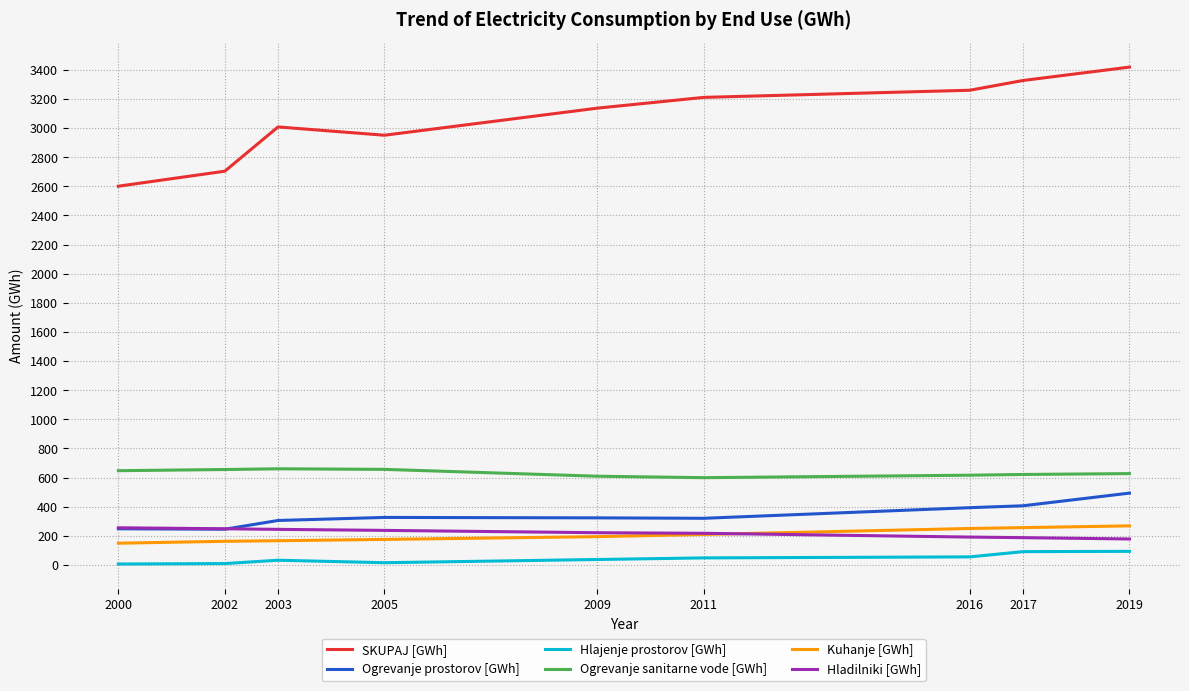

True or false: Hlajenje prostorov [GWh] has a value of 15 at 2005.

True